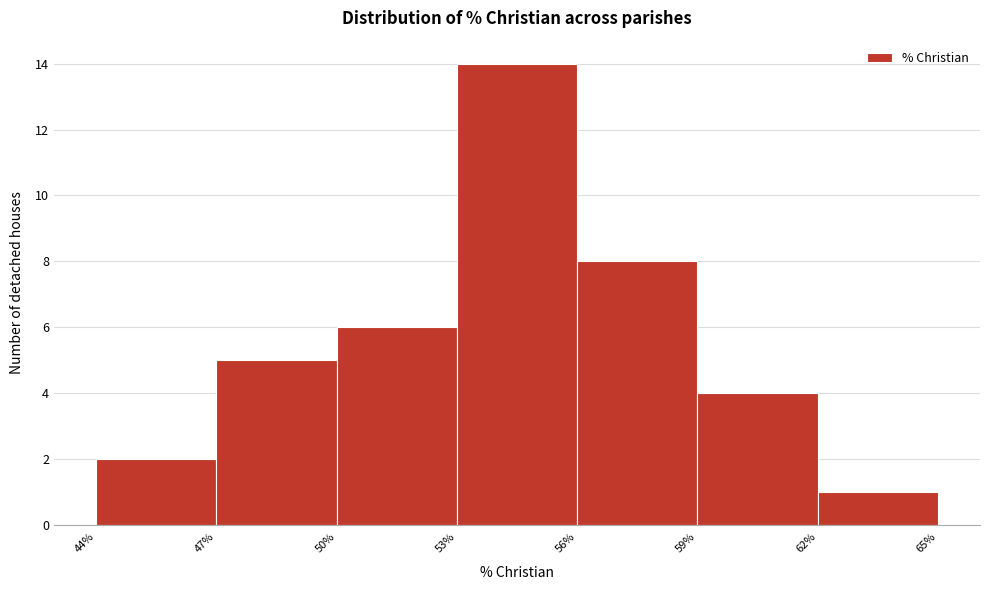

What is the height of the bar covering 50% to 53% on the x-axis? The values are not printed on the chart, so give them approximately, as read against the axis.

6